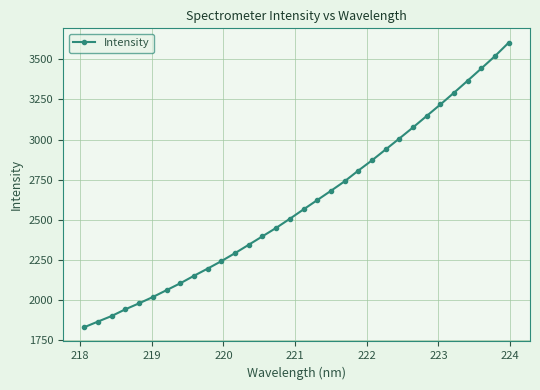

What is the sum of all values?

83207.8